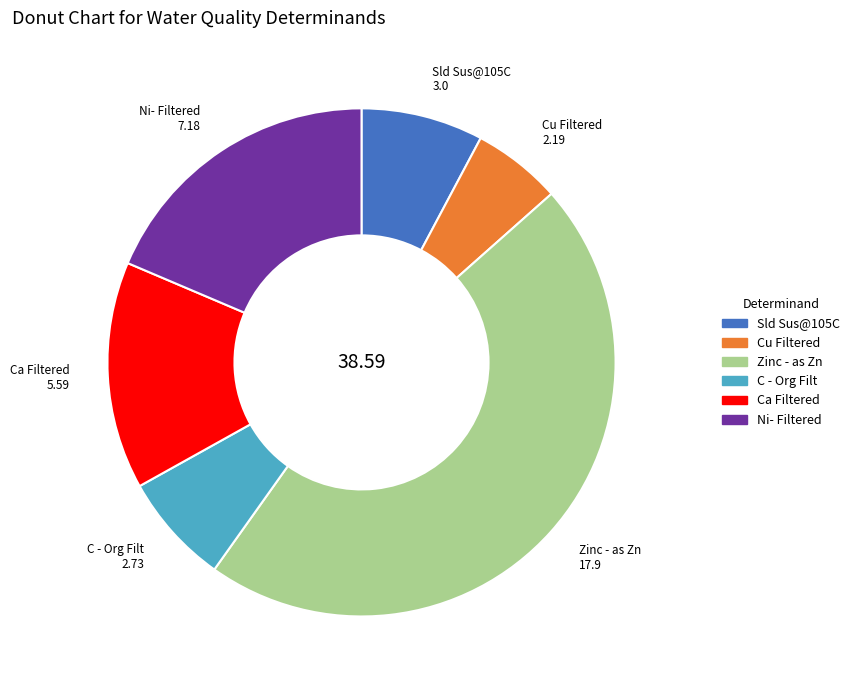

The Zinc - as Zn slice represents 35% of the pie. True or false?

False